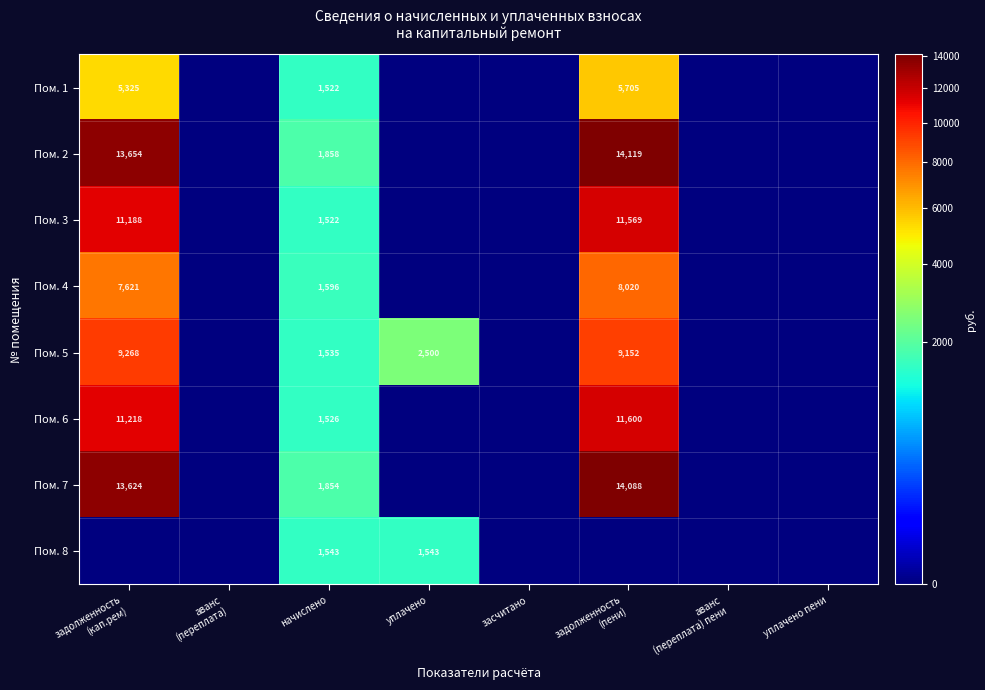

Is it true that Пом. 4 equals 967 at начислено?

False